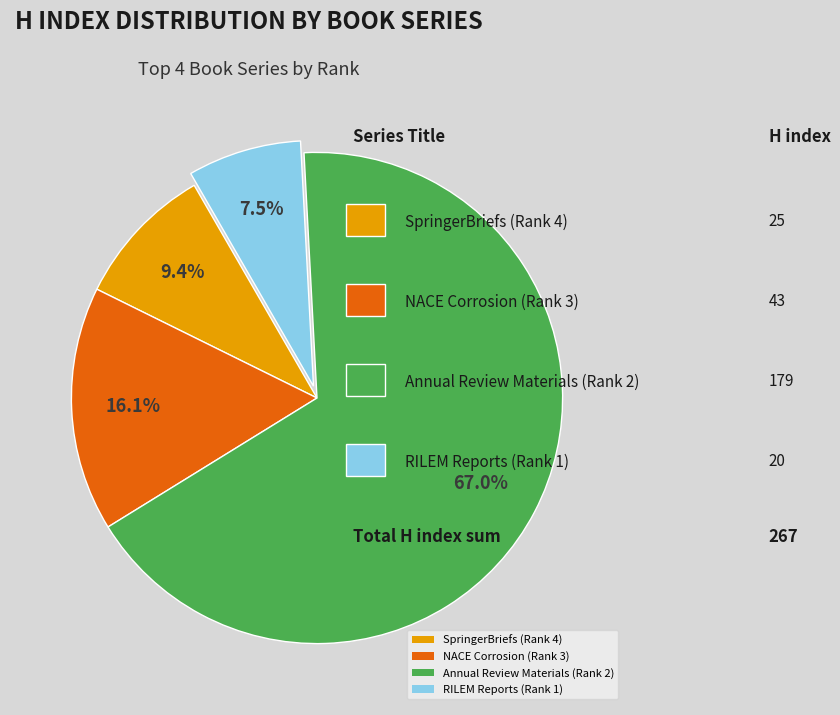

Rank the categories by value from highest to lowest.

Annual Review Materials (Rank 2), NACE Corrosion (Rank 3), SpringerBriefs (Rank 4), RILEM Reports (Rank 1)